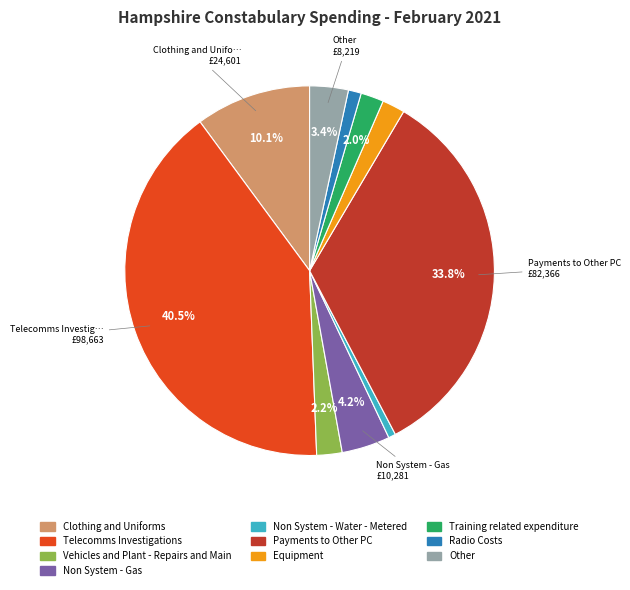

Does any single category account for the majority?

No